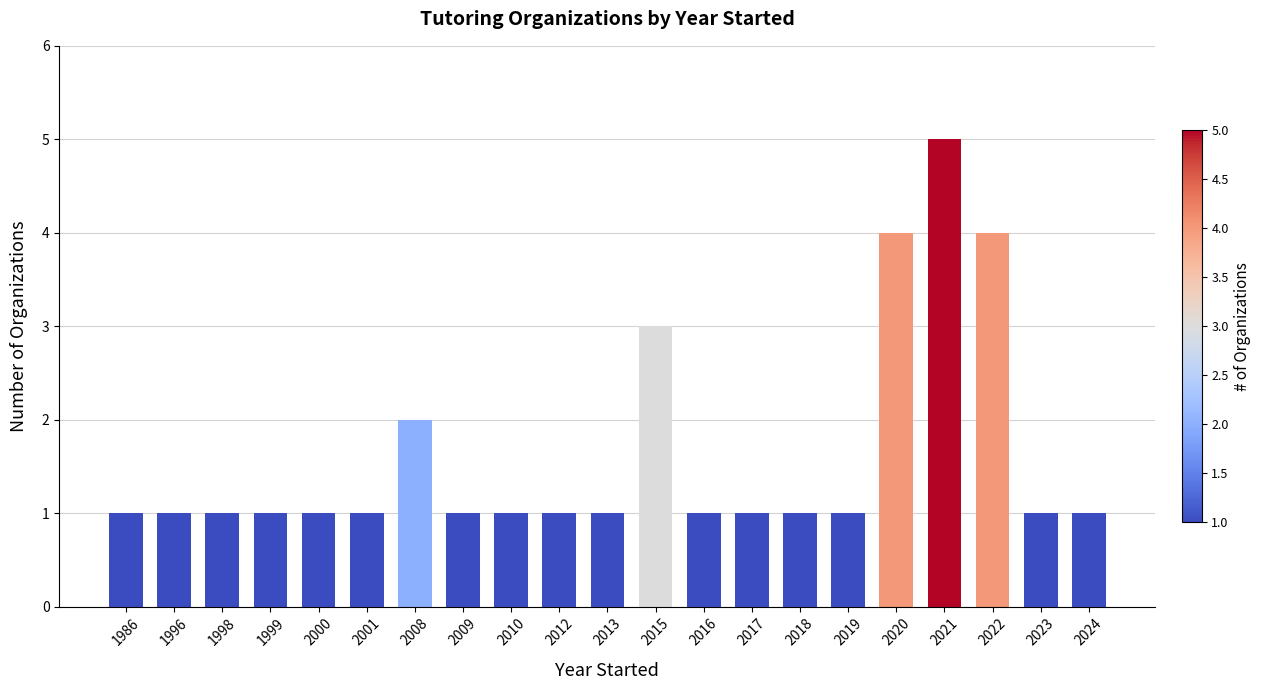

The value at 2018 is 2. True or false?

False